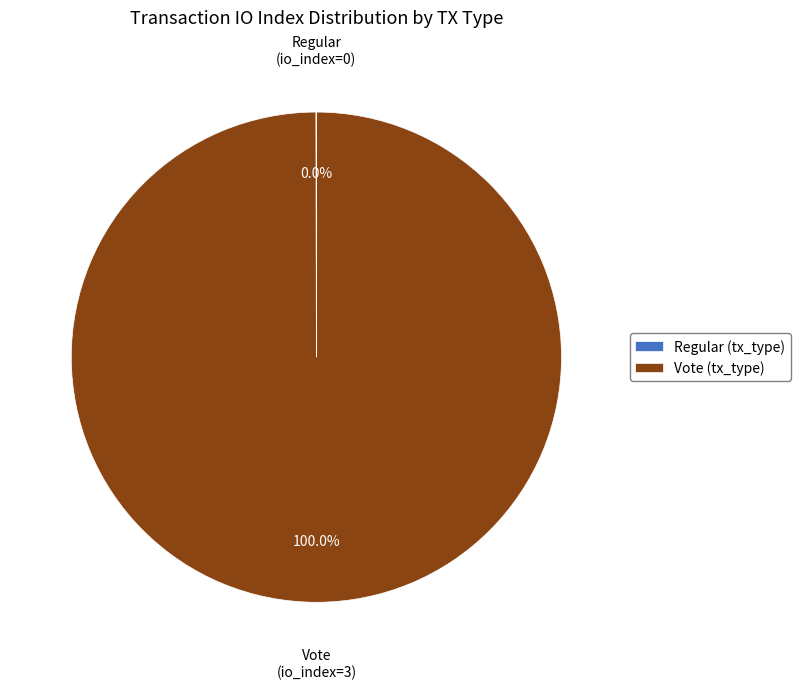

What is the largest slice in the pie chart?

Vote (tx_type)